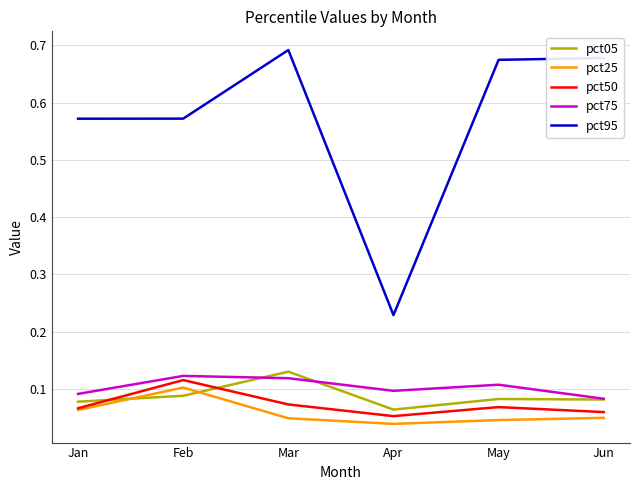

The value of pct05 at Mar is 0.1. True or false?

True